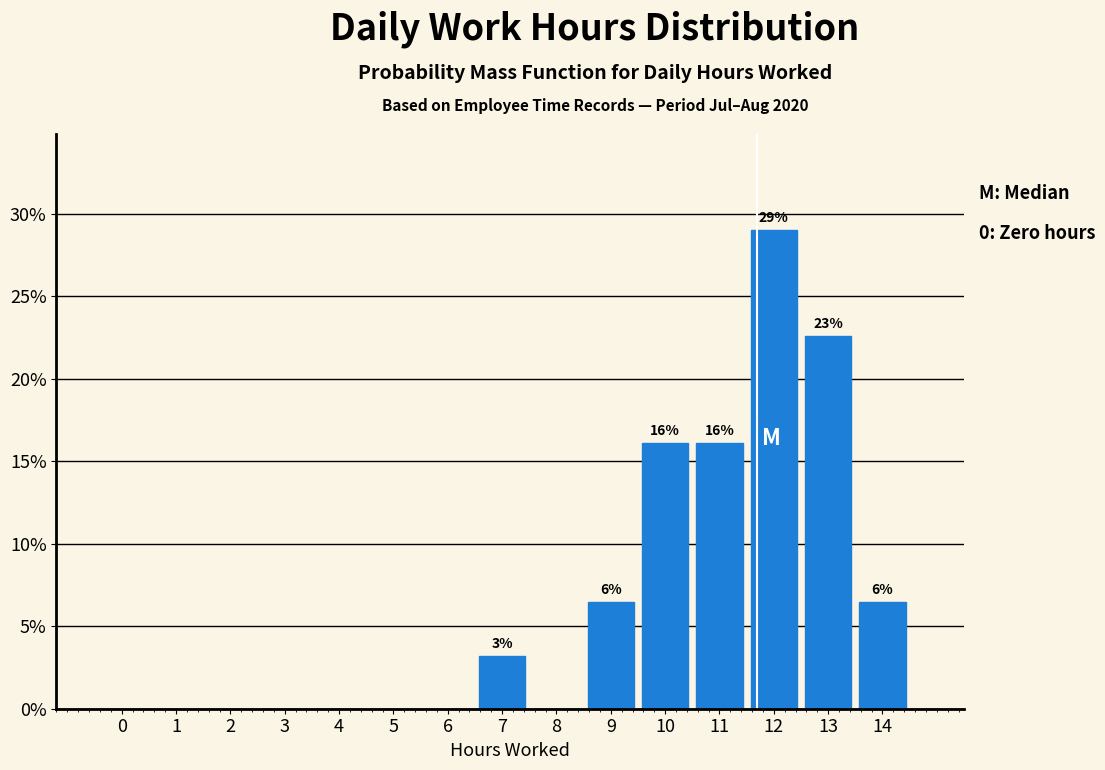

Reading left to right, transcribe all the data shown in this chart.

0=0.0	1=0.0	2=0.0	3=0.0	4=0.0	5=0.0	6=0.0	7=3.2	8=0.0	9=6.5	10=16.1	11=16.1	12=29.0	13=22.6	14=6.5